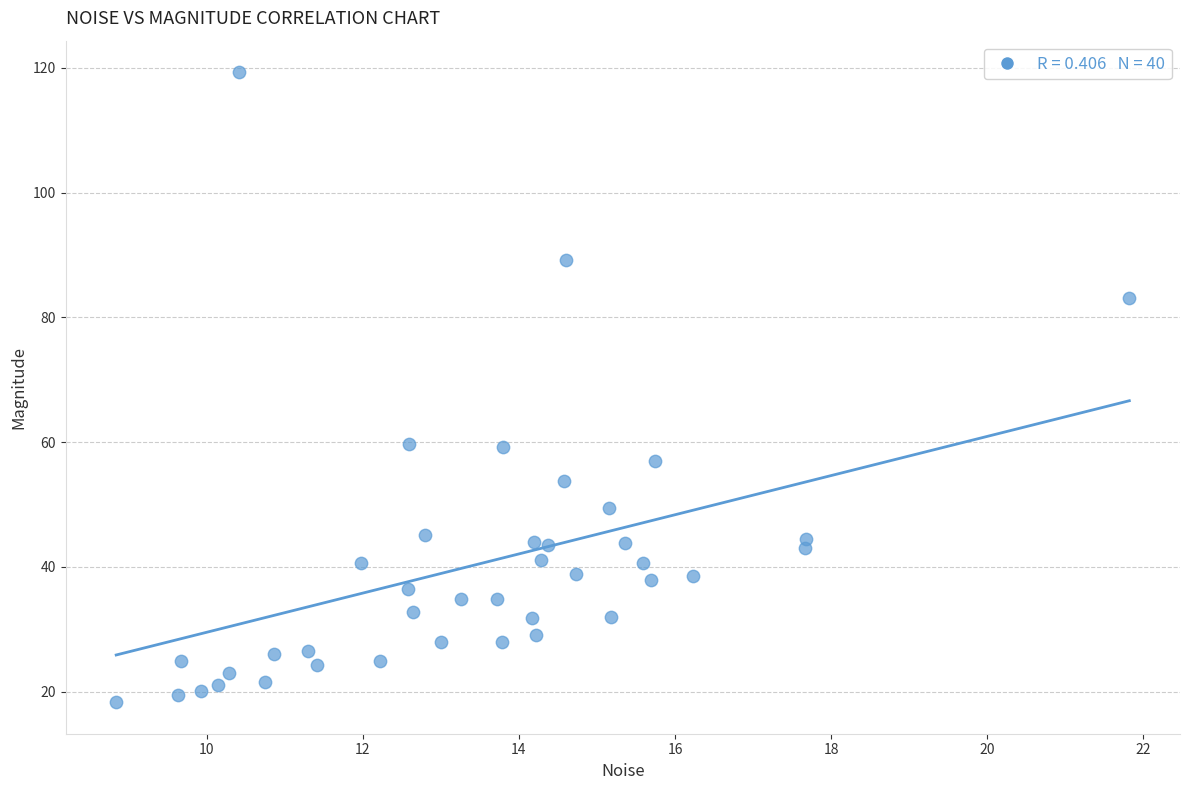

What is the range of Y values (max minus min)?

101.0